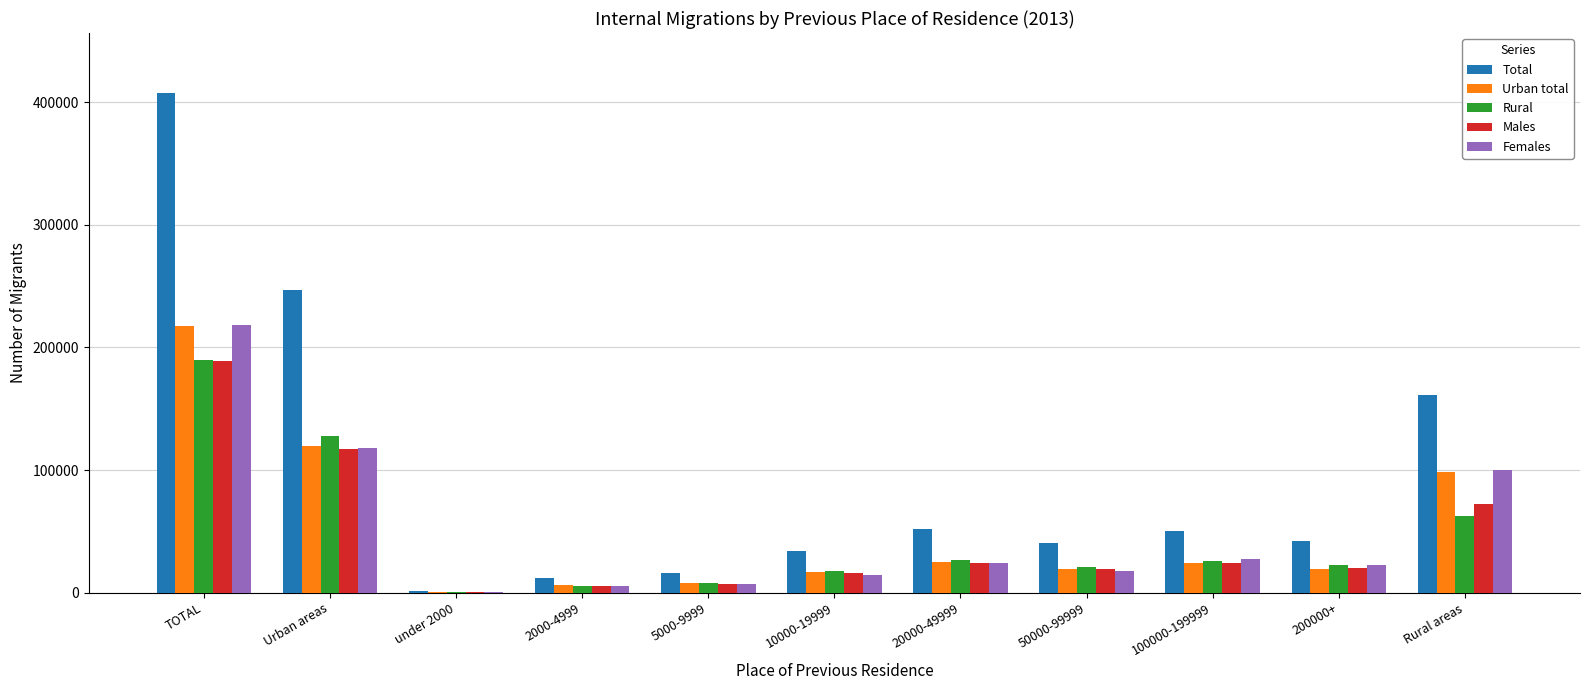

How many groups of bars are there?

11